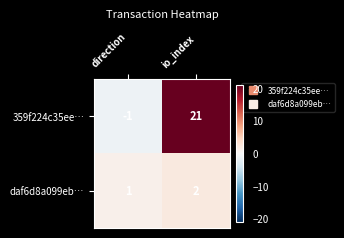

Which series changed the most between direction and io_index?

359f224c35ee…